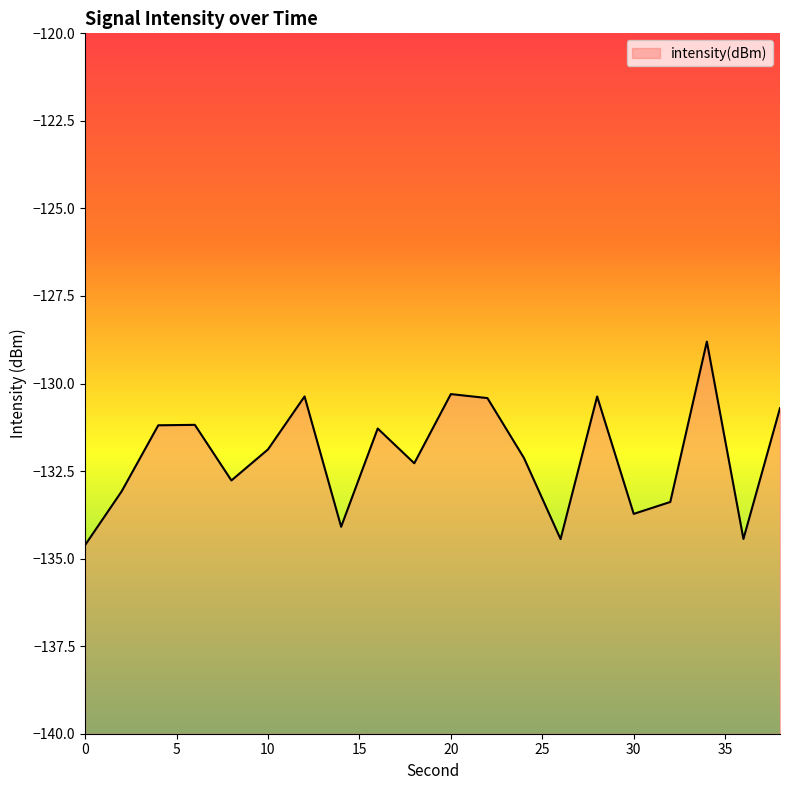

Which category has the highest value across all series?

34